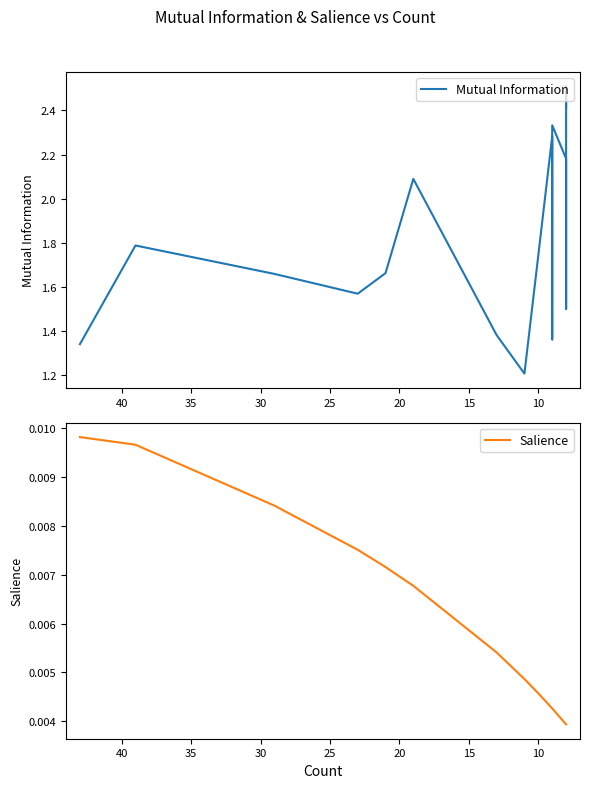

Does the chart have visible grid lines?

No